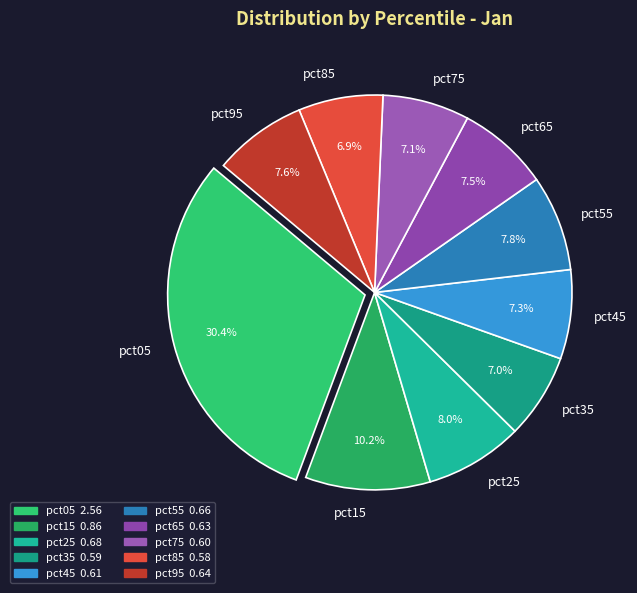

Is it true that pct45 is 16% of the pie?

False